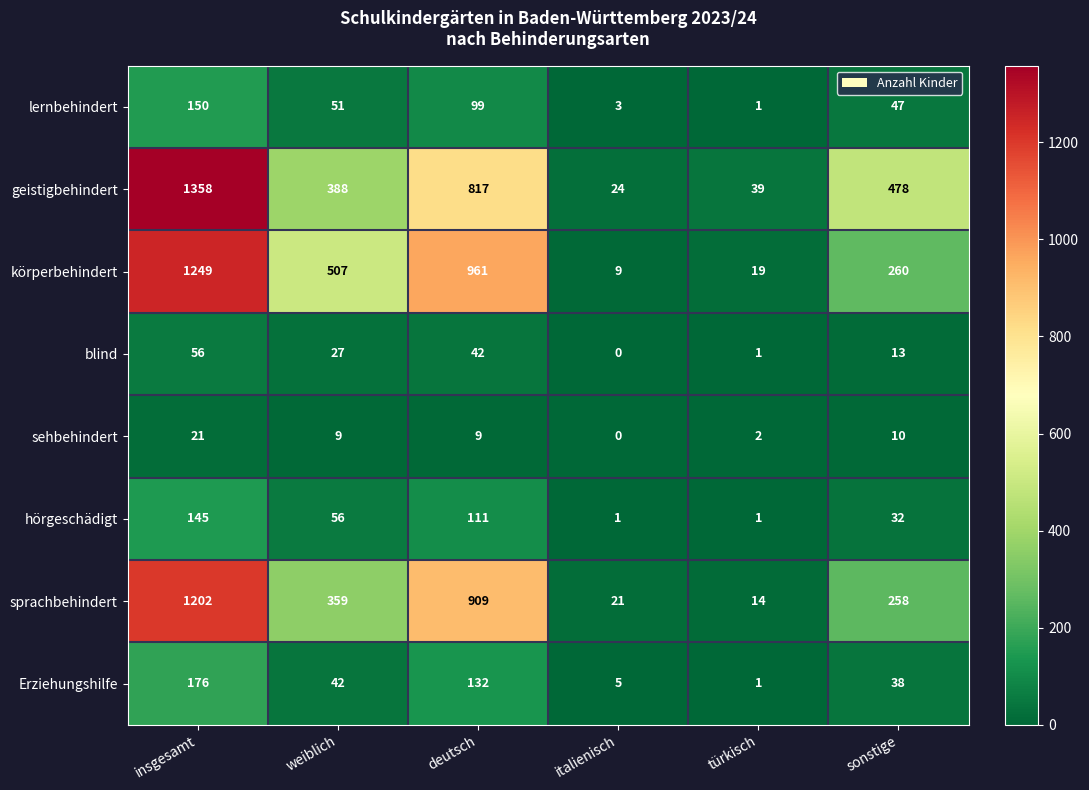

List the series in order of their peak value, highest first.

geistigbehindert, körperbehindert, sprachbehindert, Erziehungshilfe, lernbehindert, hörgeschädigt, blind, sehbehindert